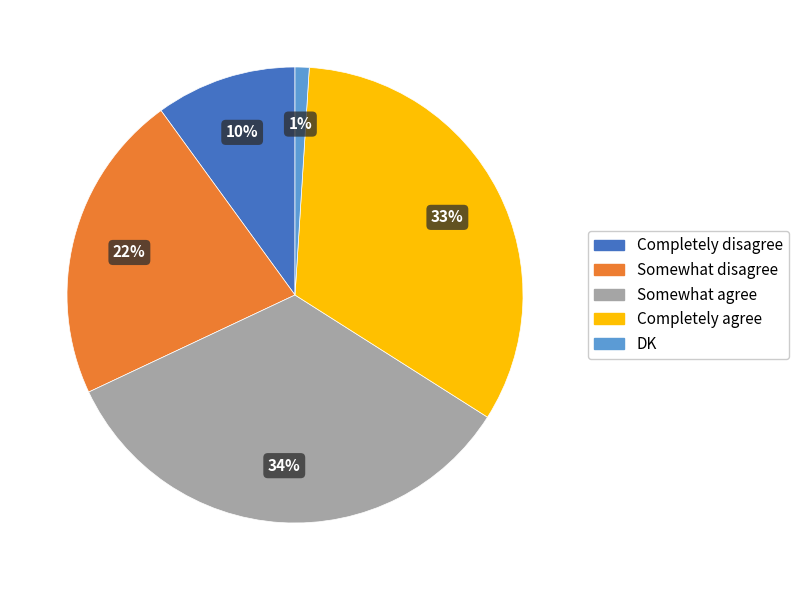

Is it true that Completely agree is 33% of the pie?

True